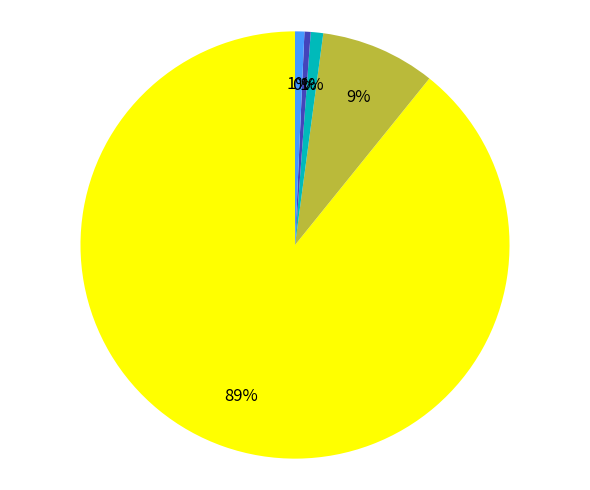

To the nearest percent, what is the difference between the largest and smallest slice percentages?

89%